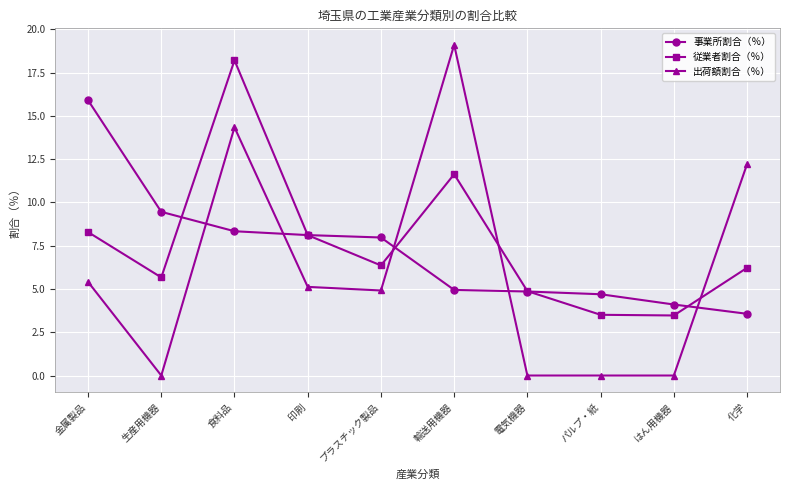

Is the value of 従業者割合（％） at 化学 greater than the value of 出荷額割合（％） at プラスチック製品?

Yes